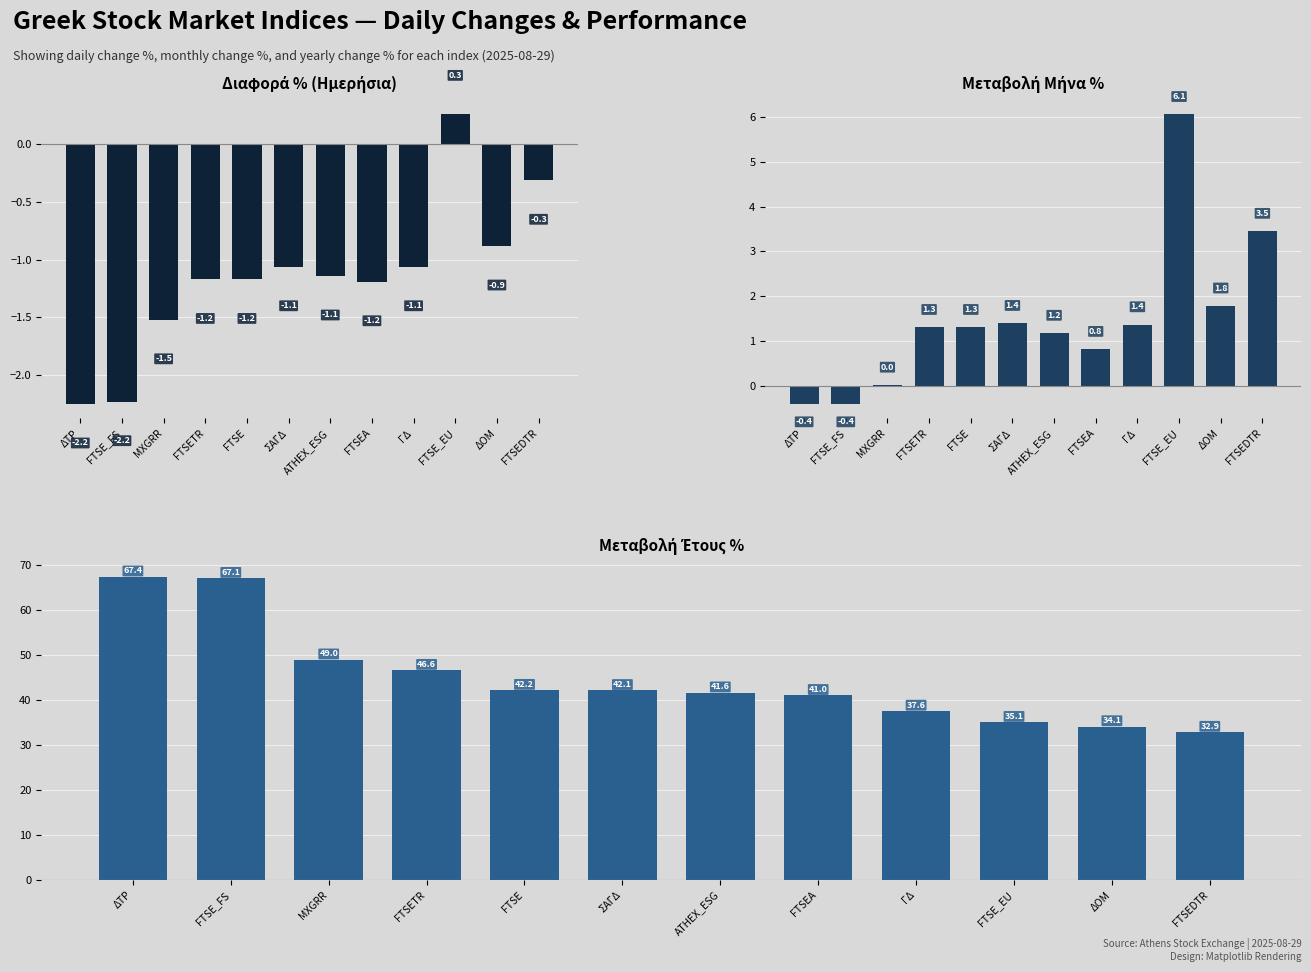

What is the sum of the Διαφορά % (Ημερήσια) values at ATHEX_ESG and MXGRR?

-2.7